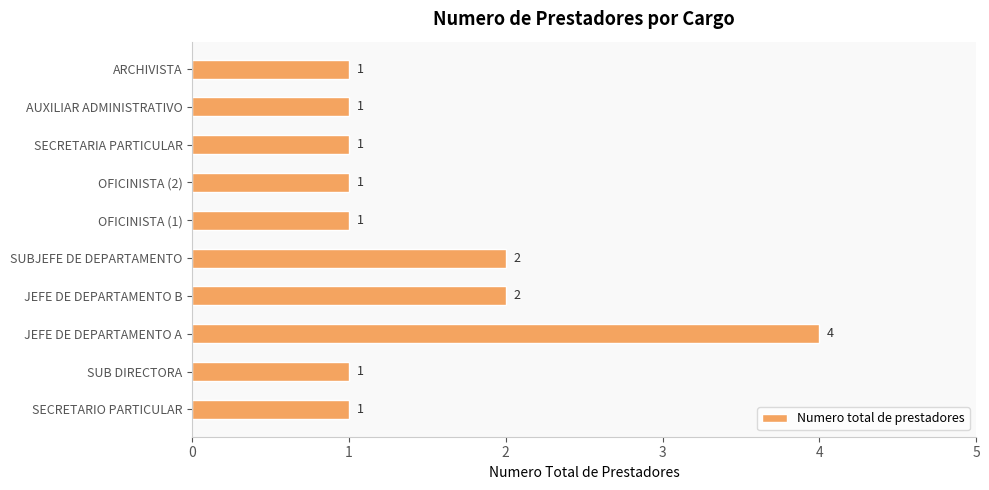

The chart shows a value of 0 at OFICINISTA (1). True or false?

False